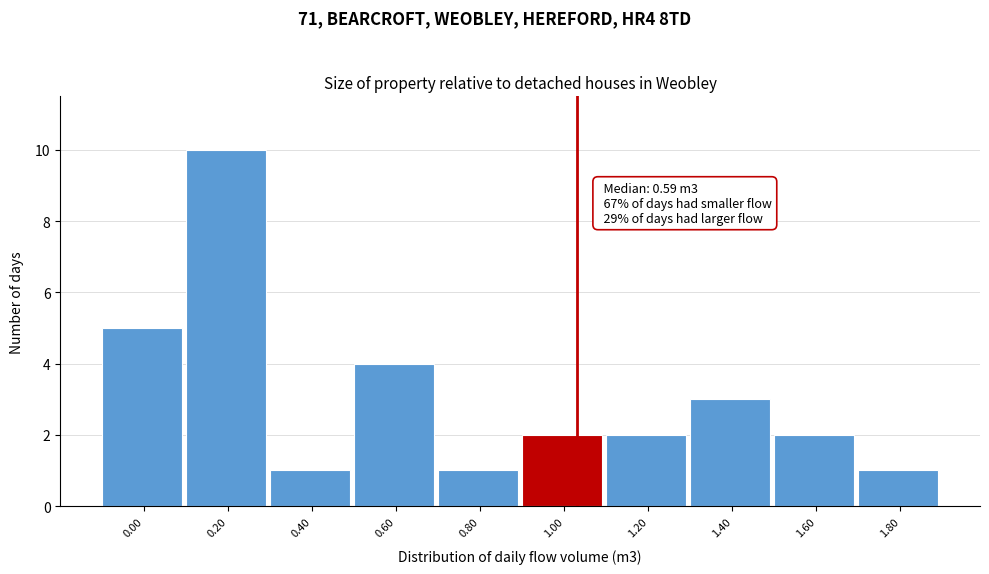

Reading left to right, extract all data points from this chart.

0.00=5	0.20=10	0.40=1	0.60=4	0.80=1	1.00=2	1.20=2	1.40=3	1.60=2	1.80=1